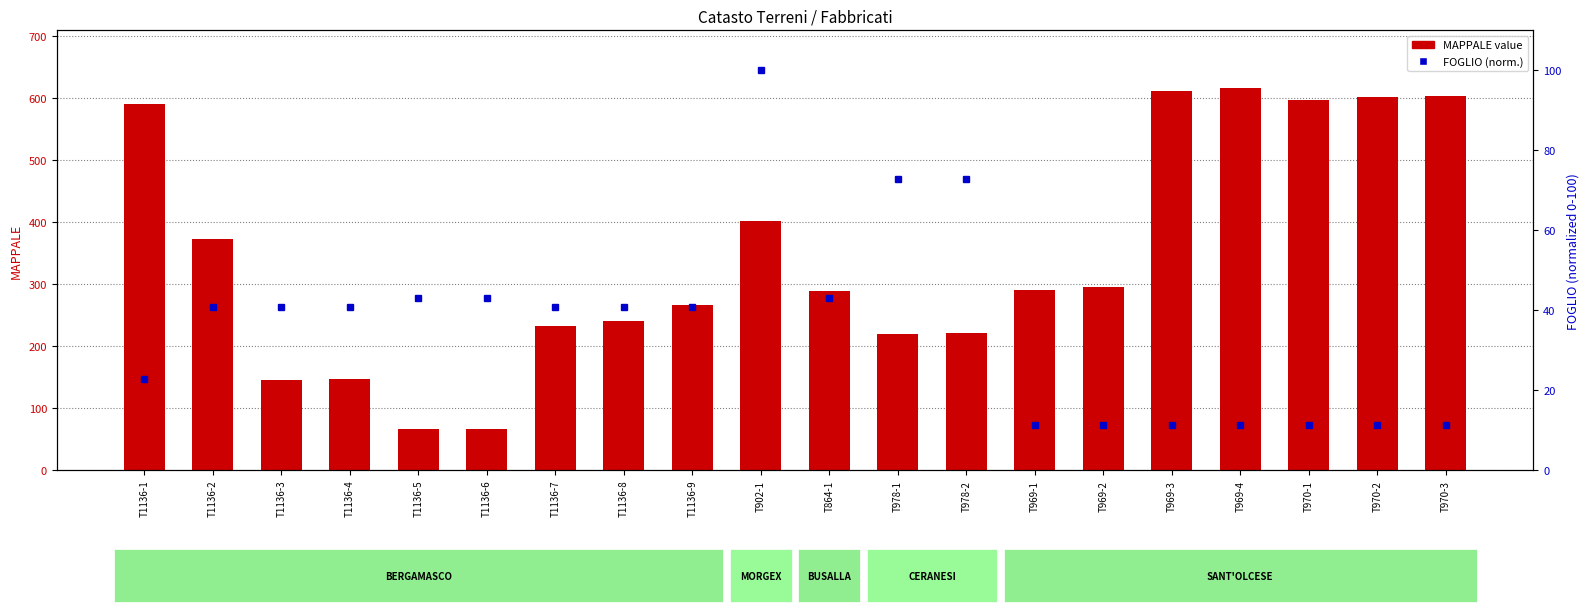

The FOGLIO (percentile rank) series shows 100.0 at T902-1. True or false?

True